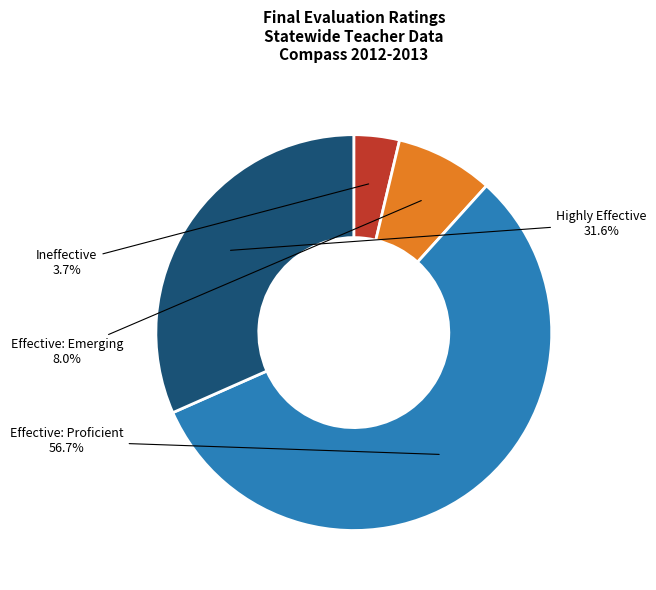

Is there a majority slice in this chart?

Yes